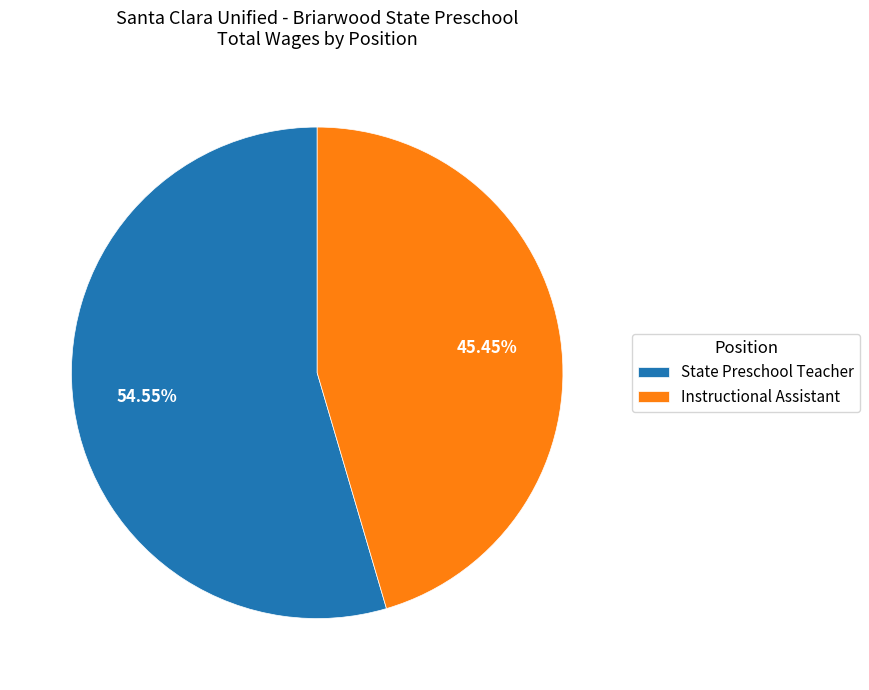

What portion of the pie excludes State Preschool Teacher?

45.4%